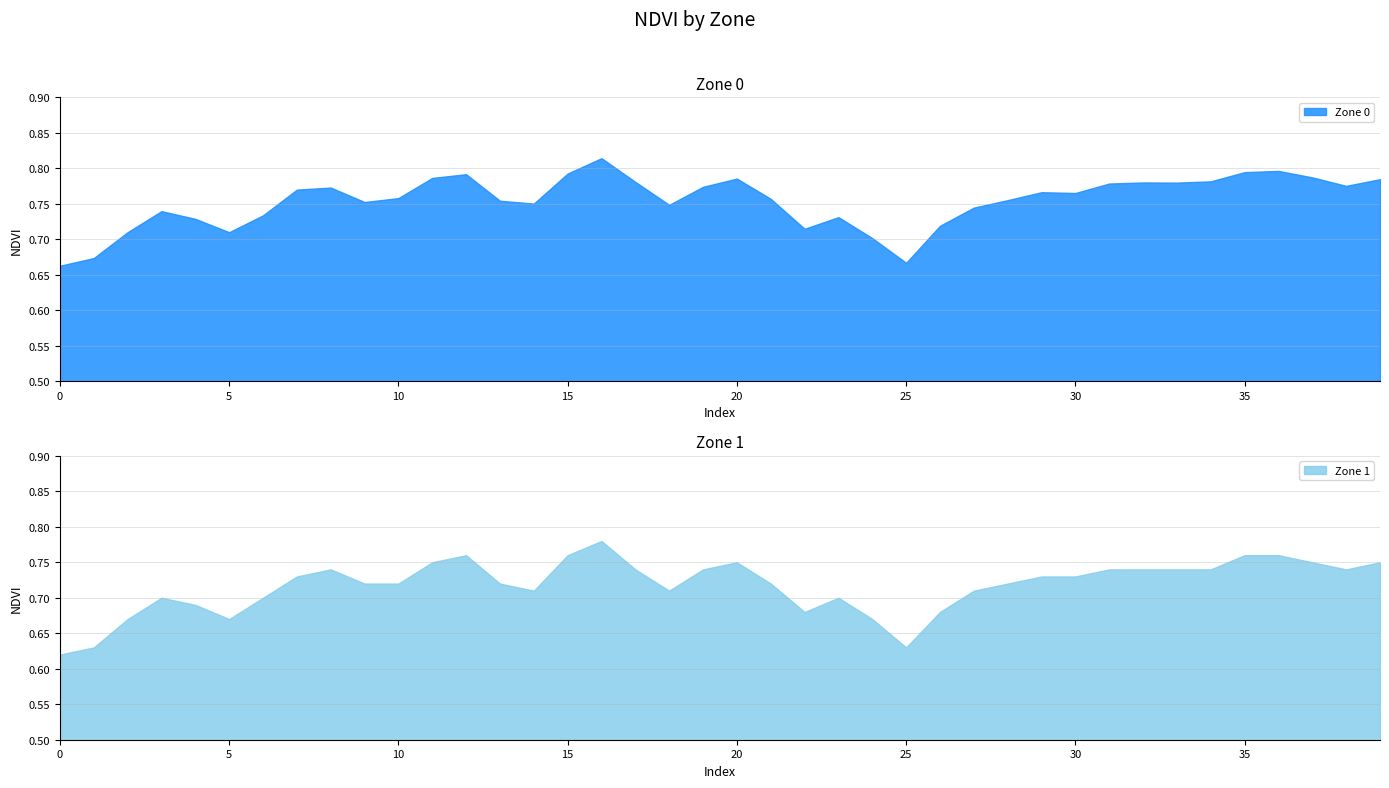

At which label does Zone 0 reach its peak?

16